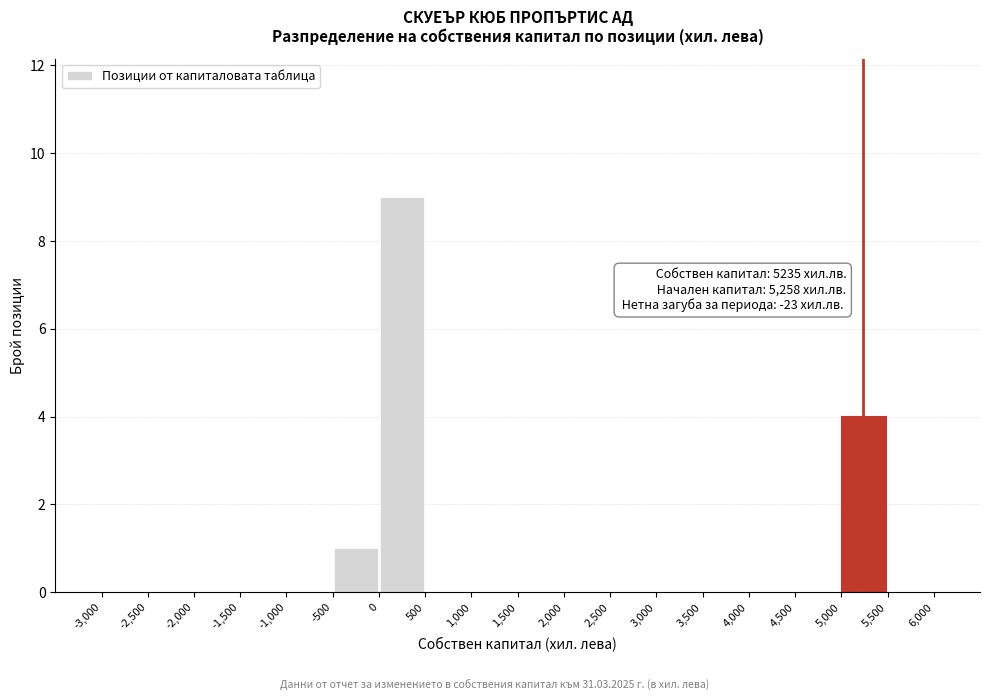

Which range on the x-axis has the tallest bar?

0 to 500